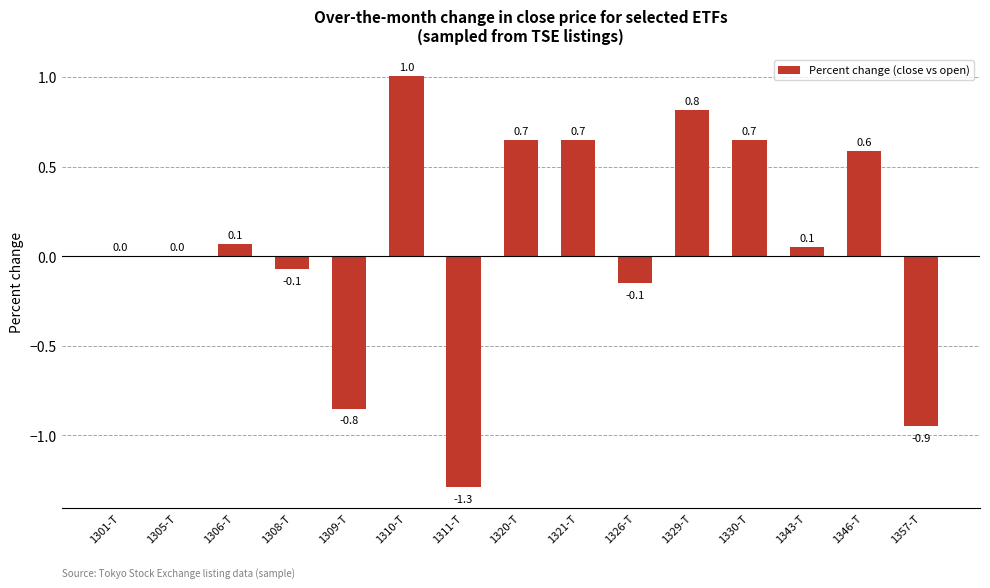

What is the sum of the values at 1305-T and 1329-T?

0.8